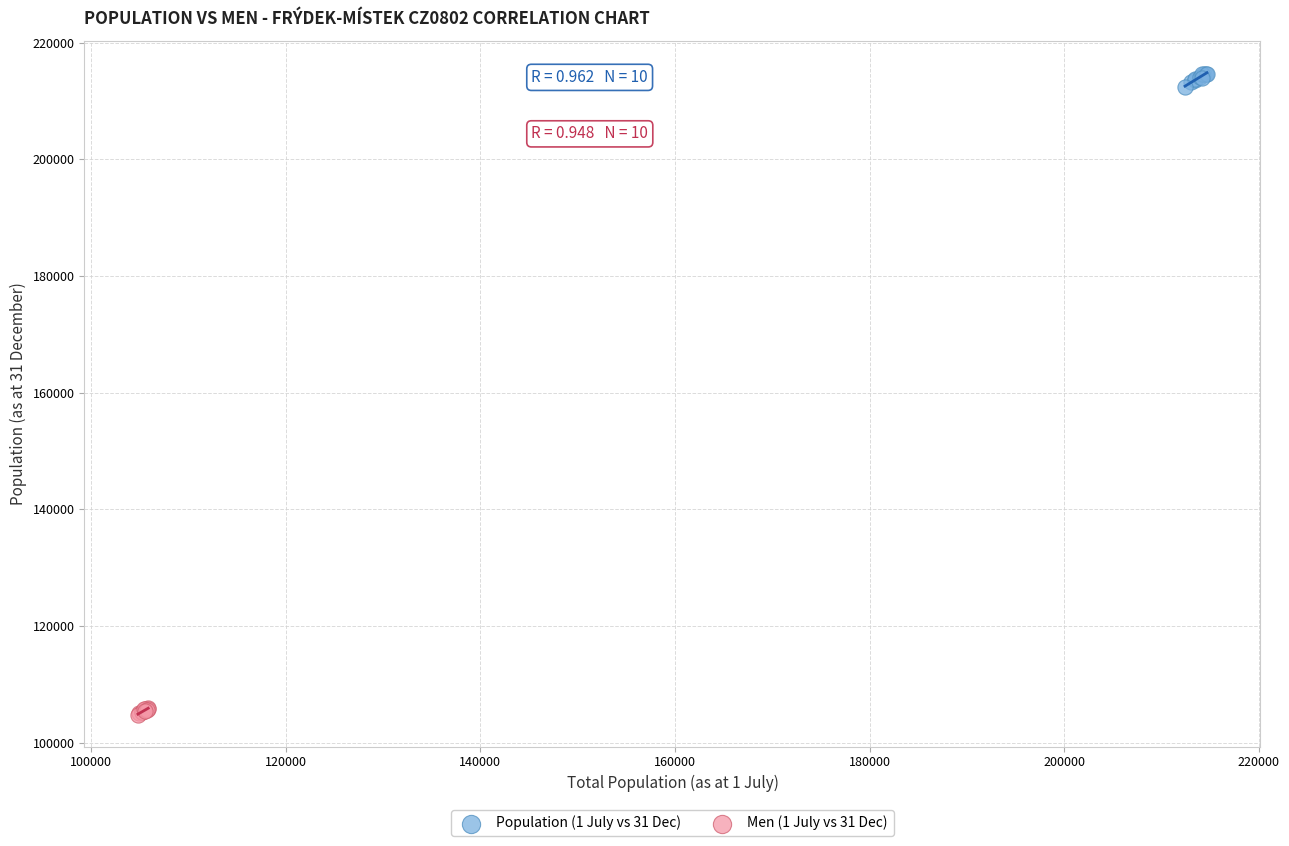

Which series reaches the maximum Y coordinate?

Population (1 July vs 31 Dec)